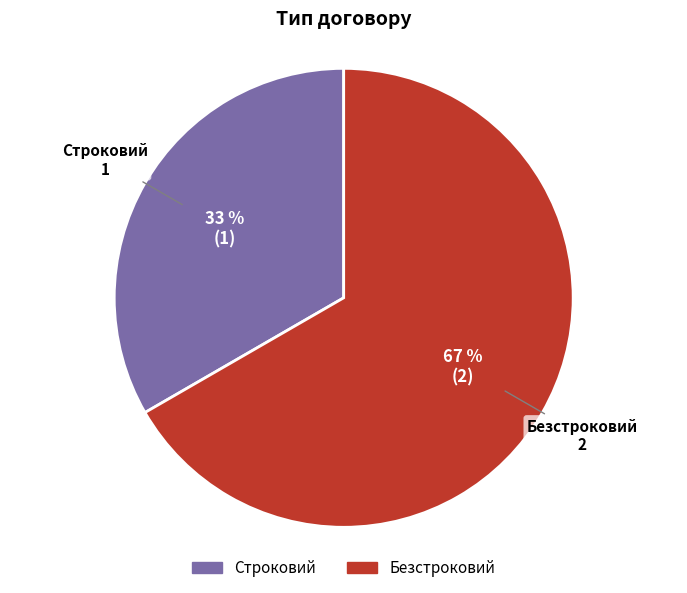

Is it true that Безстроковий is 76% of the pie?

False